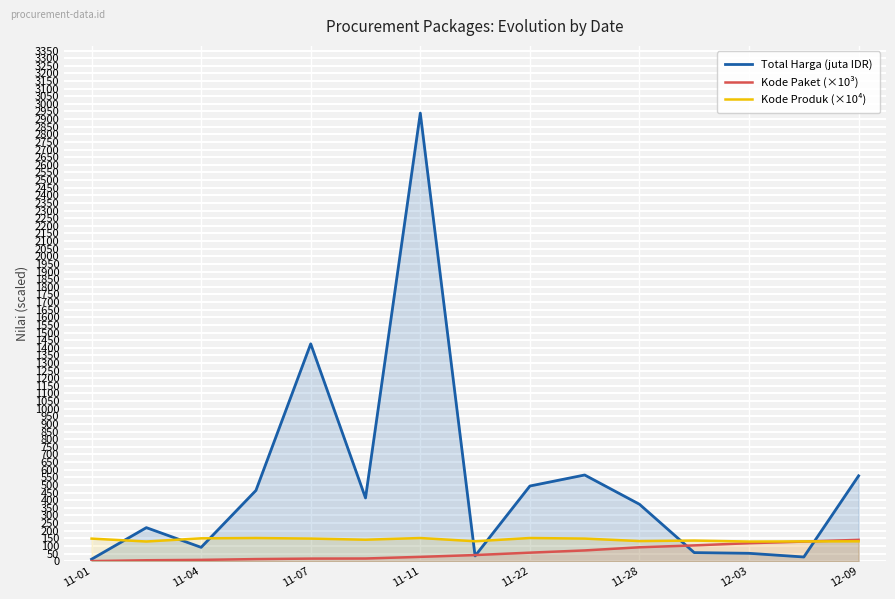

At 13, list the series in order from largest to smallest.

Kode Produk (×10⁴), Kode Paket (×10³), Total Harga (juta IDR)